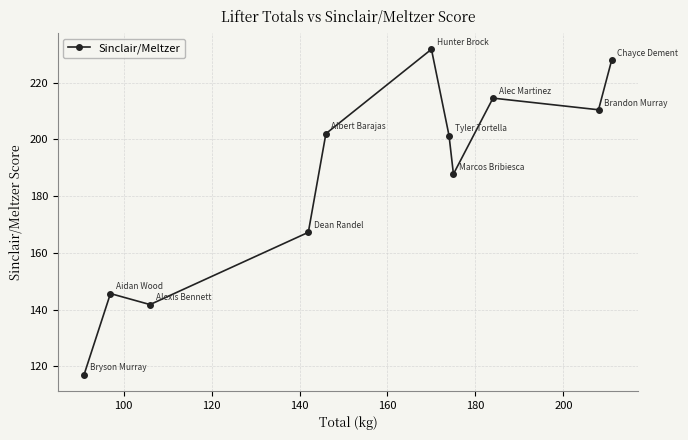

What is the value of the 5th point from the left?

202.0